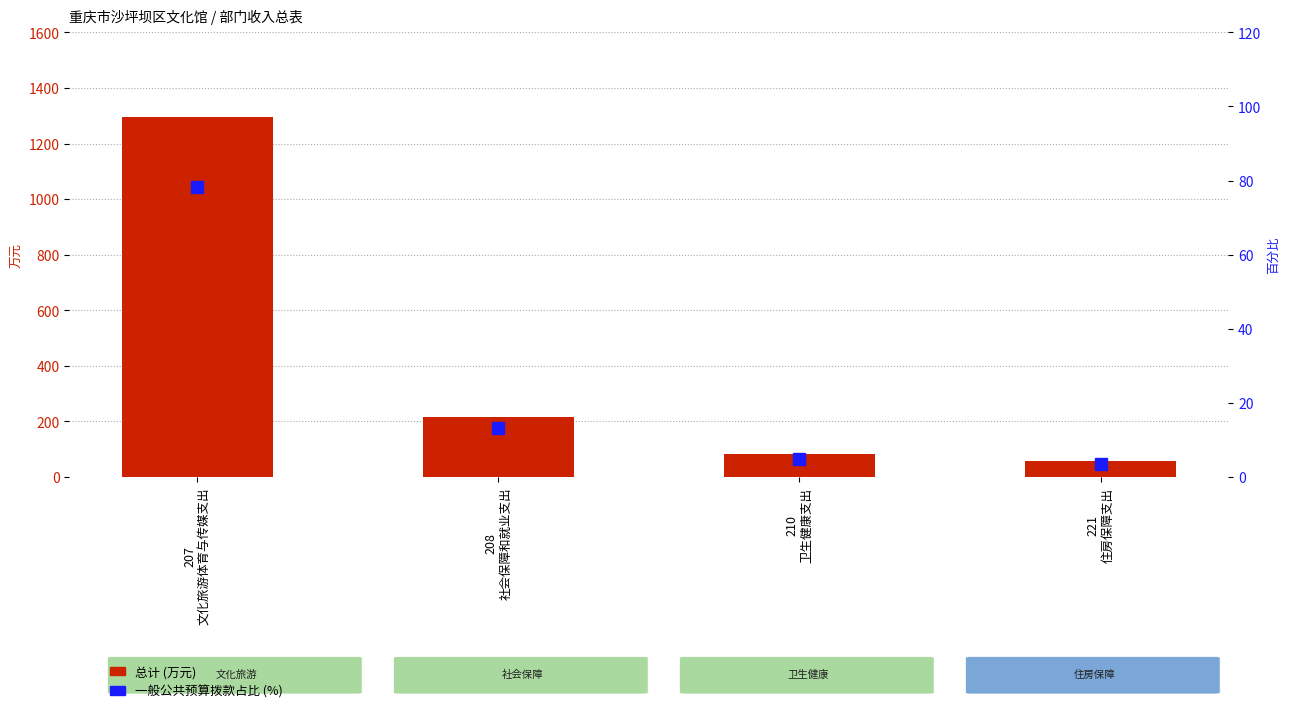

What is the spread (max minus min) of values at 210
卫生健康支出?

76.9